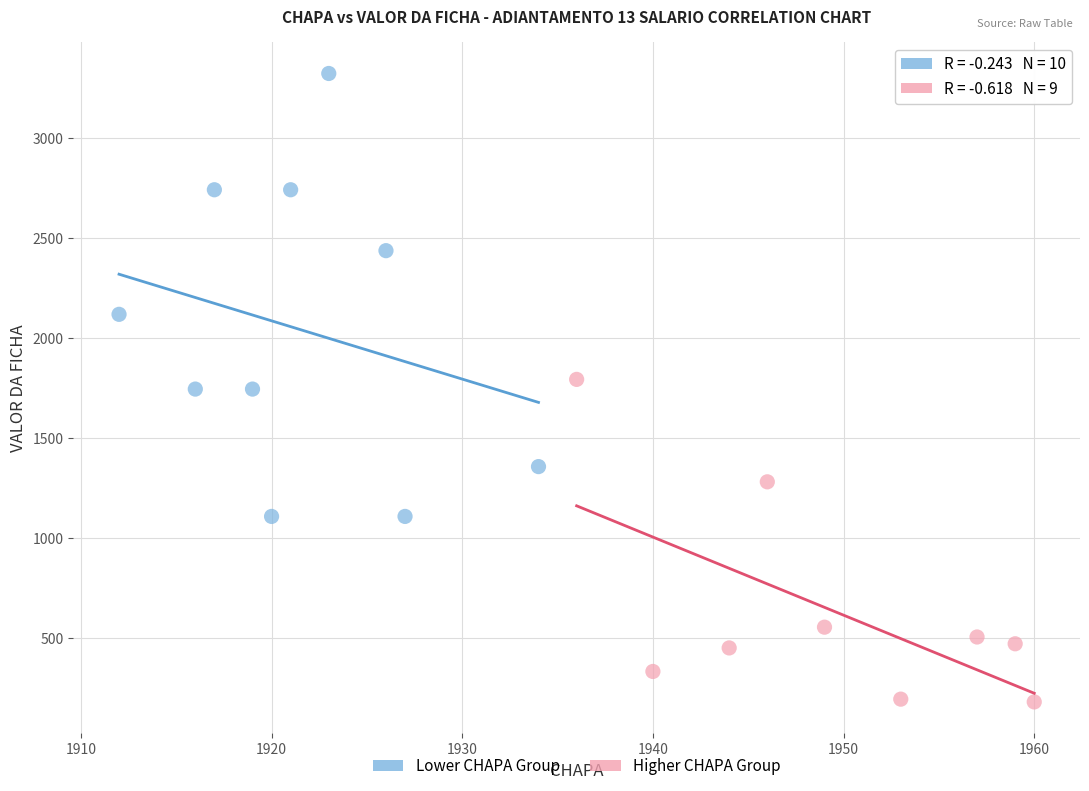

Which series contains the highest Y value?

Lower CHAPA Group